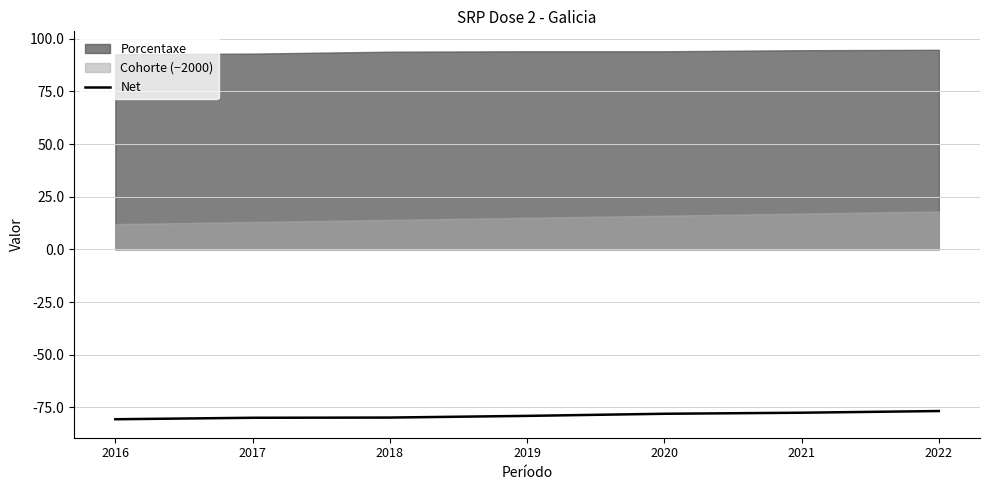

Between 2016 and 2018, which is larger?

2018